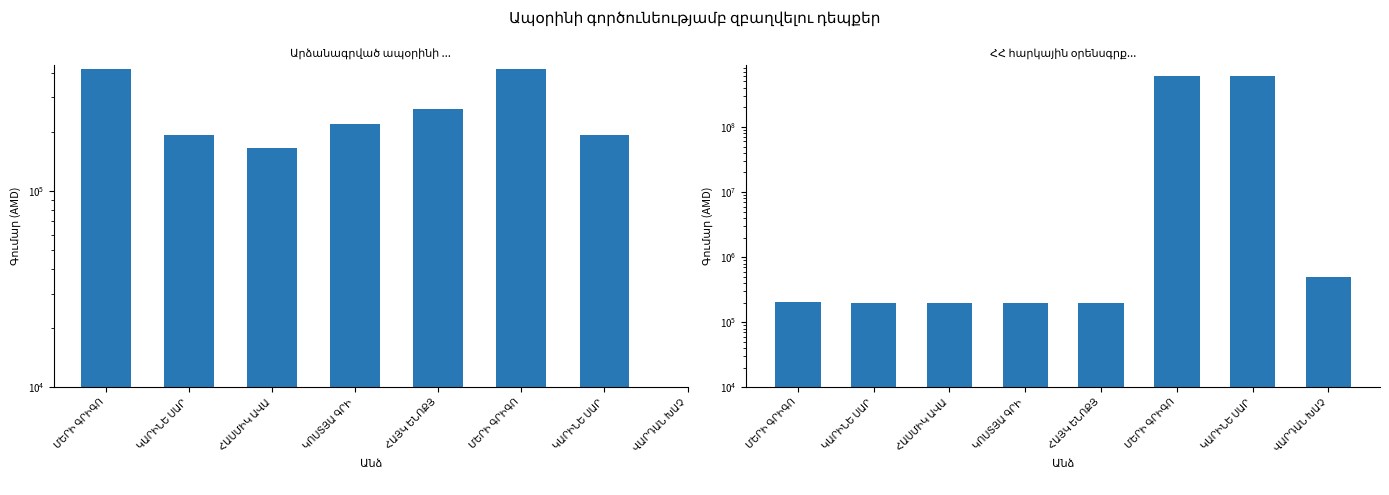

Which series has the largest total across all categories?

ՀՀ հարկային օրենսգրքի 407 հոդվածով նախատեսված տուգանք